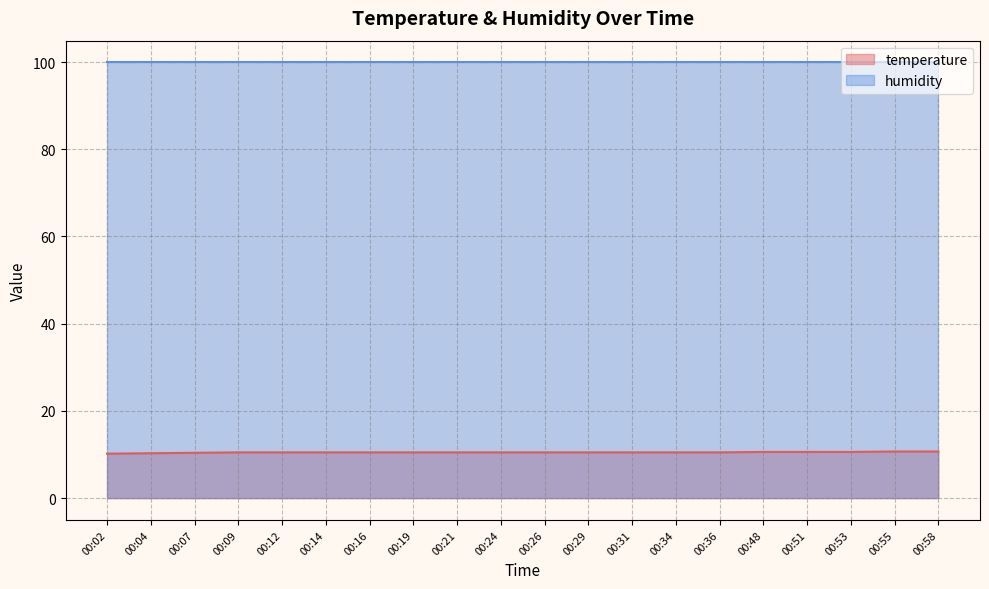

Where is the data nearest to the value 10?

00:02